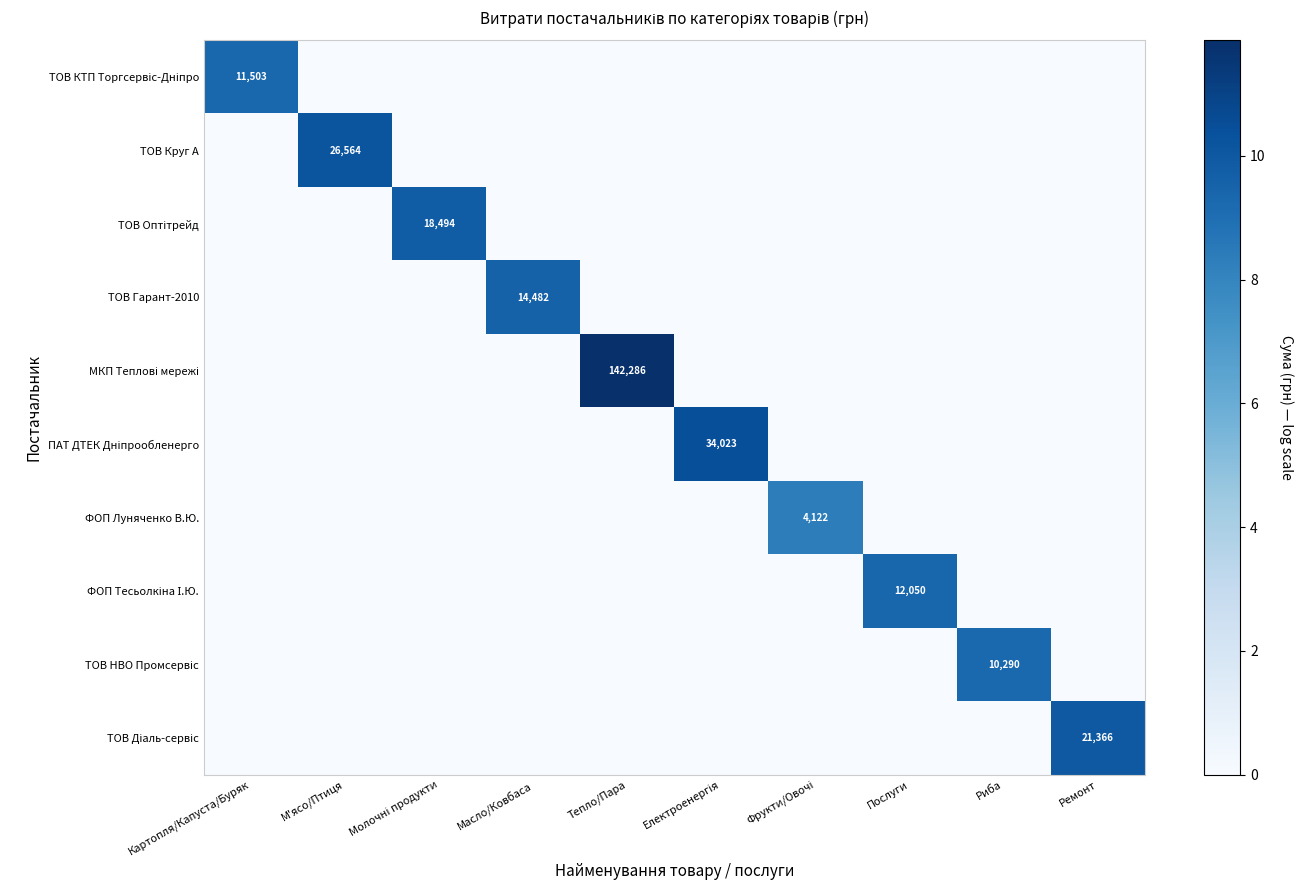

Which series has the largest total across all categories?

МКП Теплові мережі